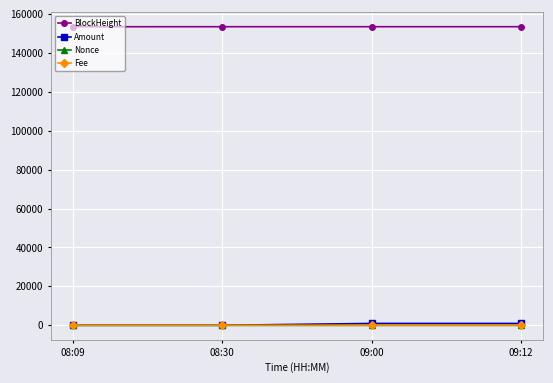

Is the value of Nonce at 08:09 greater than the value of BlockHeight at 08:30?

No